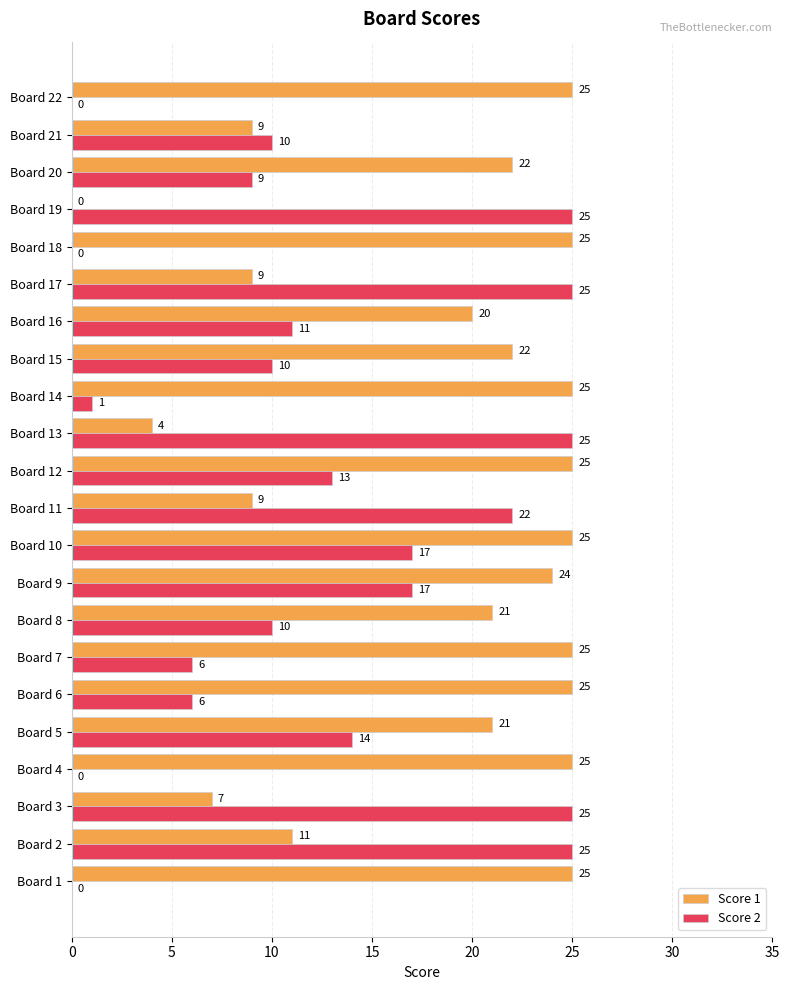

Where is Score 1 nearest to the value 12?

Board 2